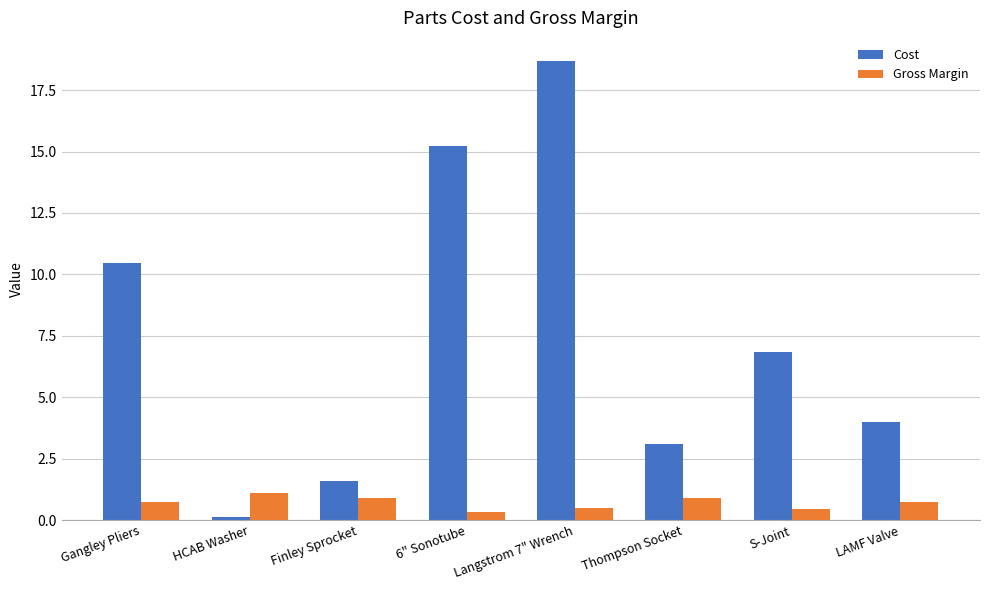

What is the label of the 8th bar from the left?

LAMF Valve